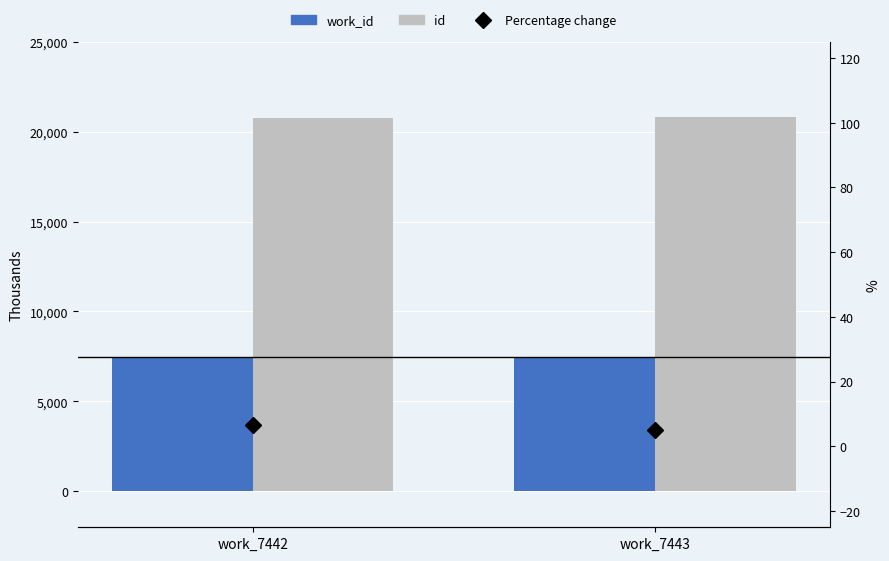

What is the difference between the work_id values at work_7443 and work_7442?

1.0